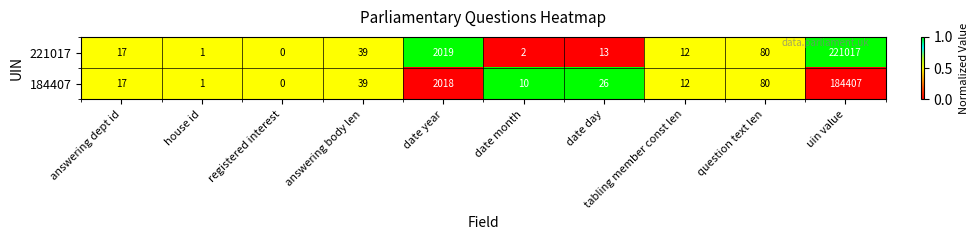

Where is 221017 nearest to the value 110508?

date year